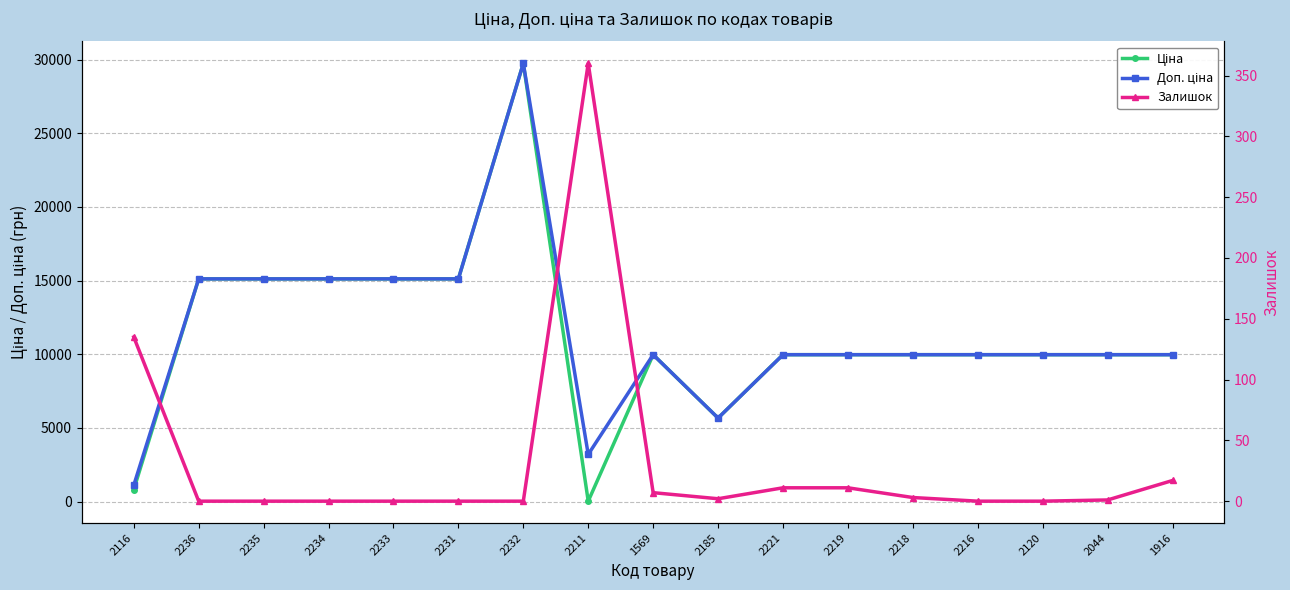

What is the highest value of the Залишок series?

360.0